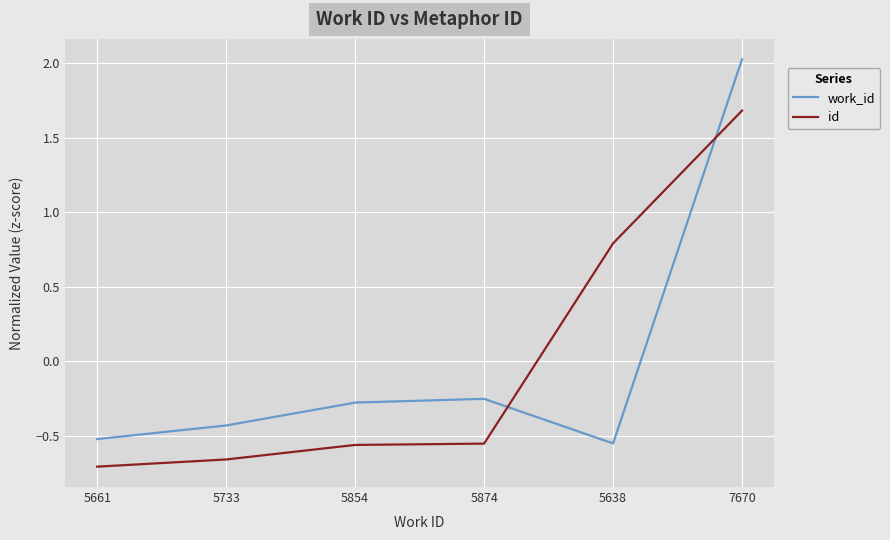

Where does the work_id series first go above 0?

7670